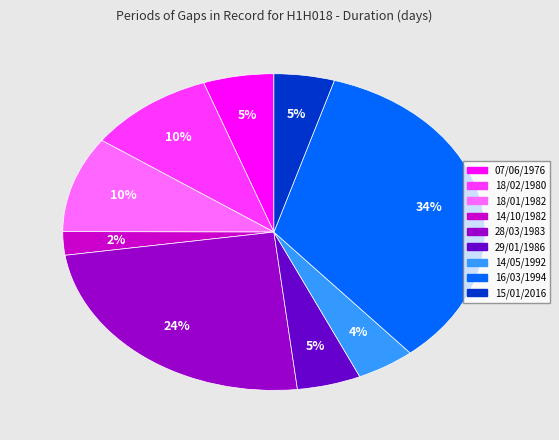

True or false: 14/10/1982 accounts for 2% of the total.

True